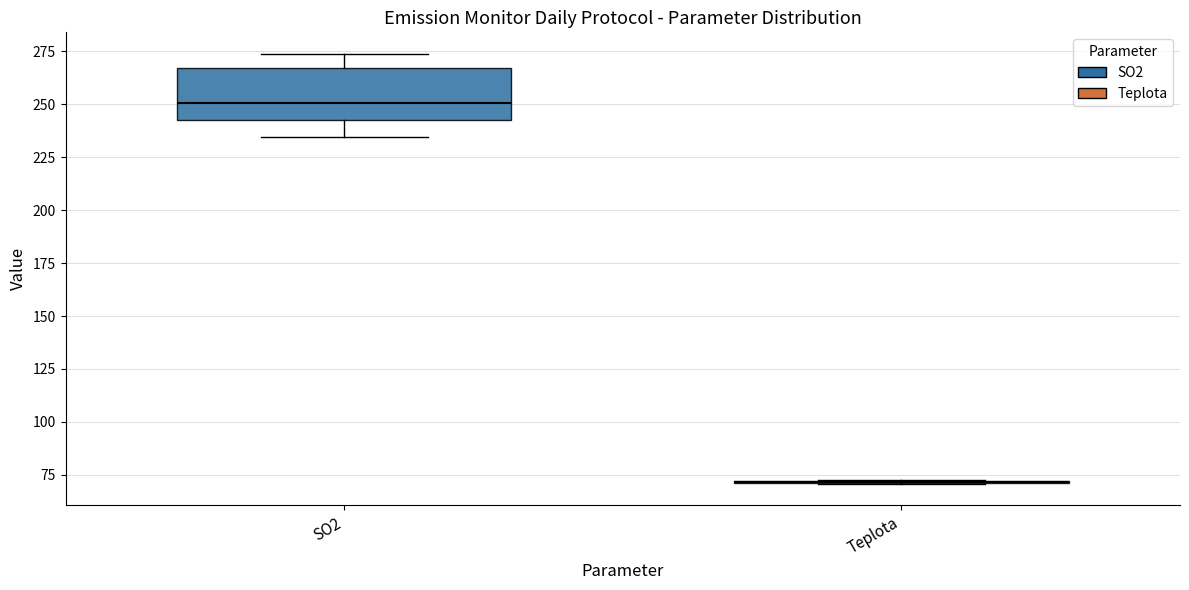

Which box is the tallest, from its lower edge to its upper edge?

SO2